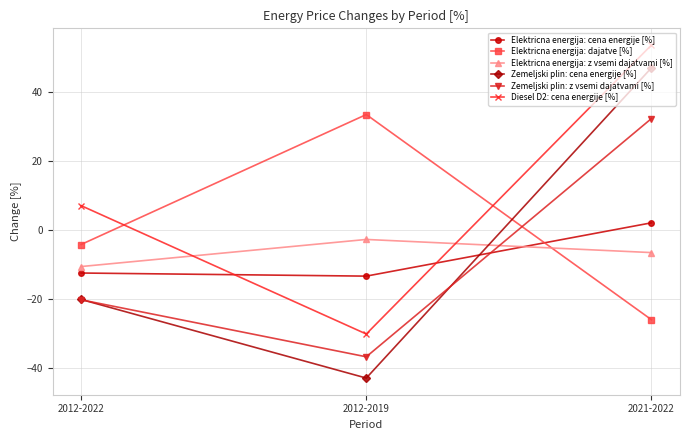

Is the value of Elektricna energija: z vsemi dajatvami [%] at 2012-2022 greater than the value of Zemeljski plin: cena energije [%] at 2012-2022?

Yes